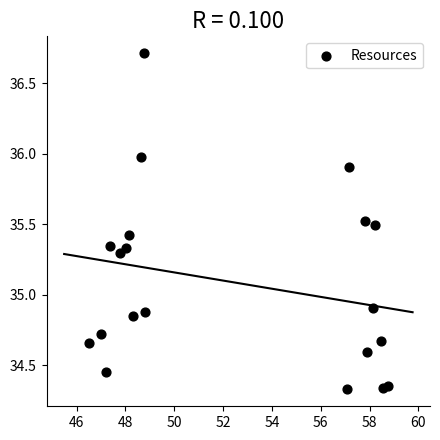

What is the range of Y values (max minus min)?

2.4